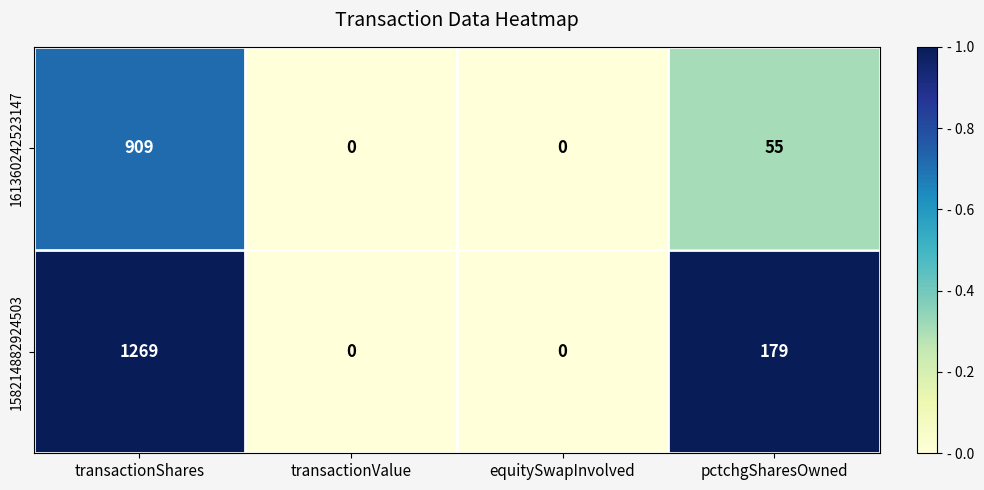

What is the greatest value displayed?

1269